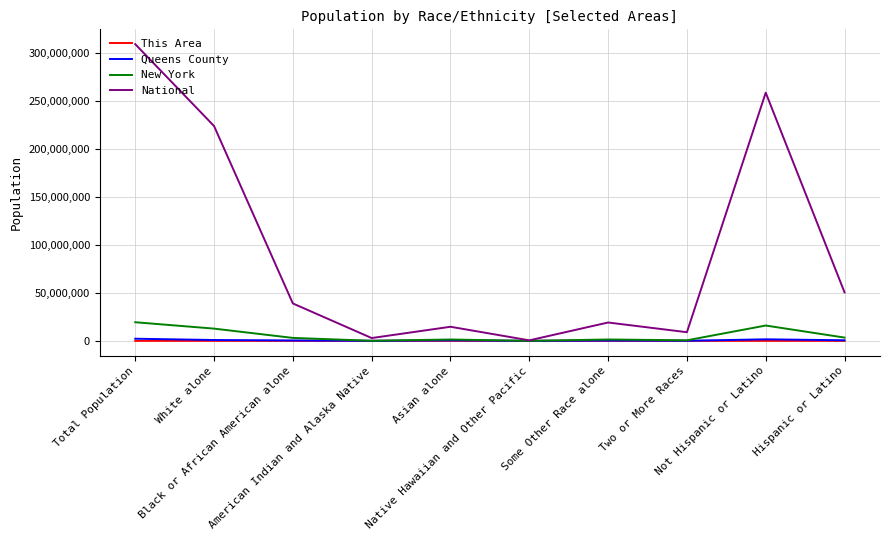

What is the sum of all This Area values?

13044